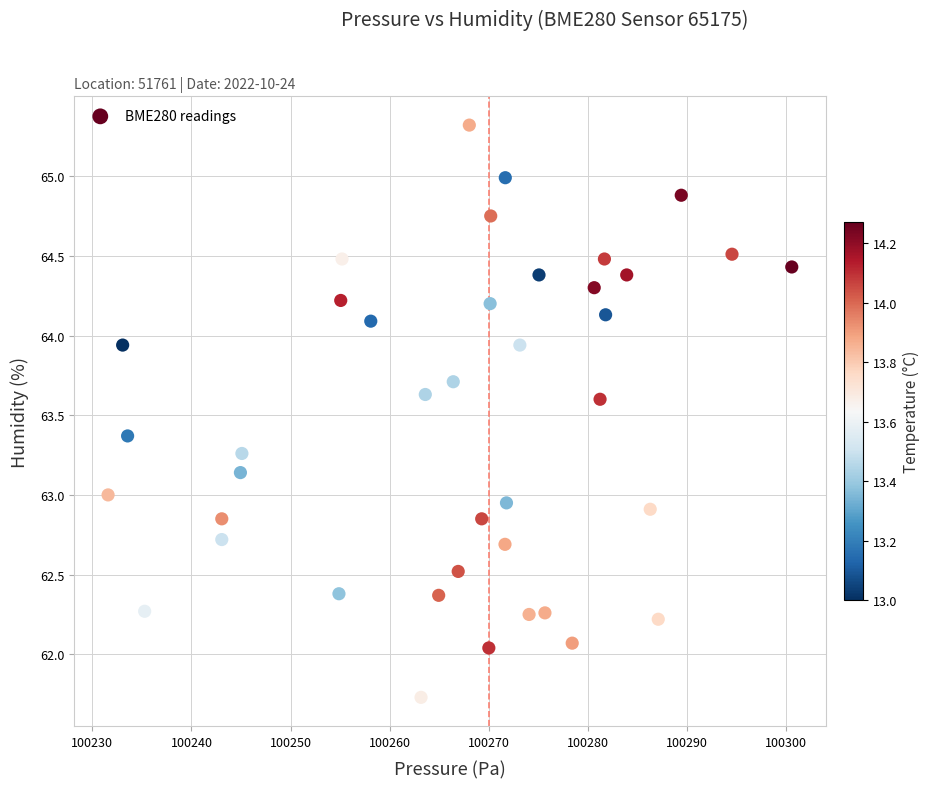

What is the range of X values (max minus min)?

69.0